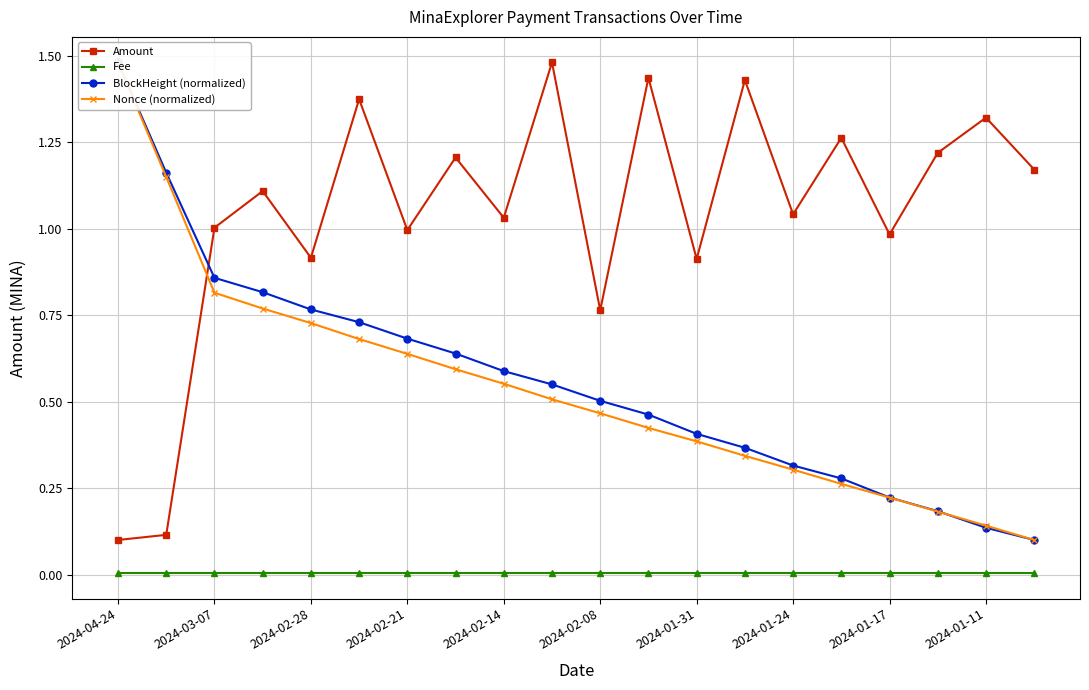

What is the total value across all series at 17?

1.6